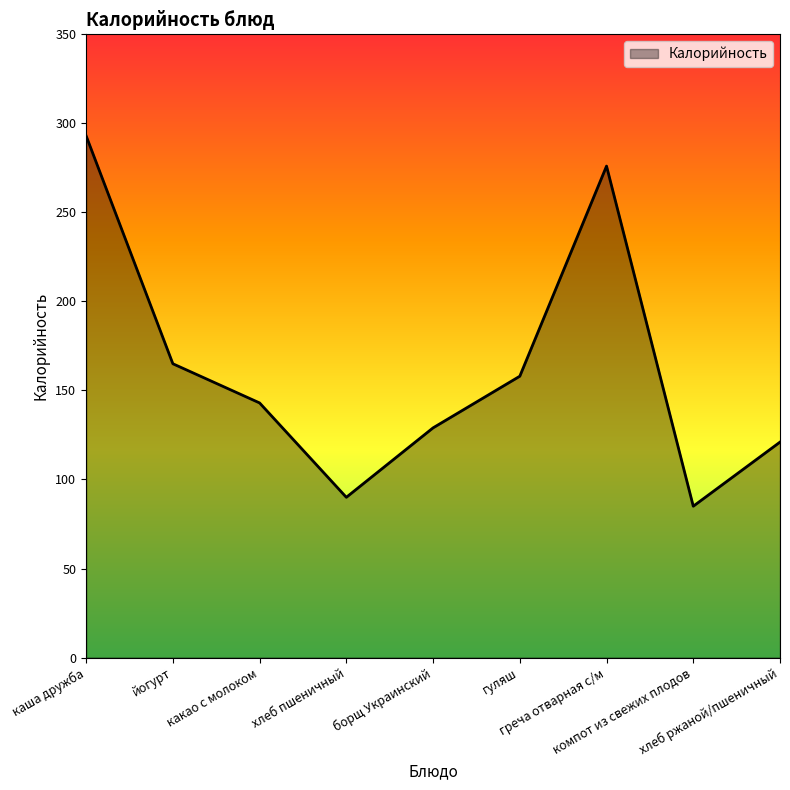

Rank the categories by value from highest to lowest.

каша дружба, греча отварная с/м, йогурт, гуляш, какао с молоком, борщ Украинский, хлеб ржаной/пшеничный, хлеб пшеничный, компот из свежих плодов